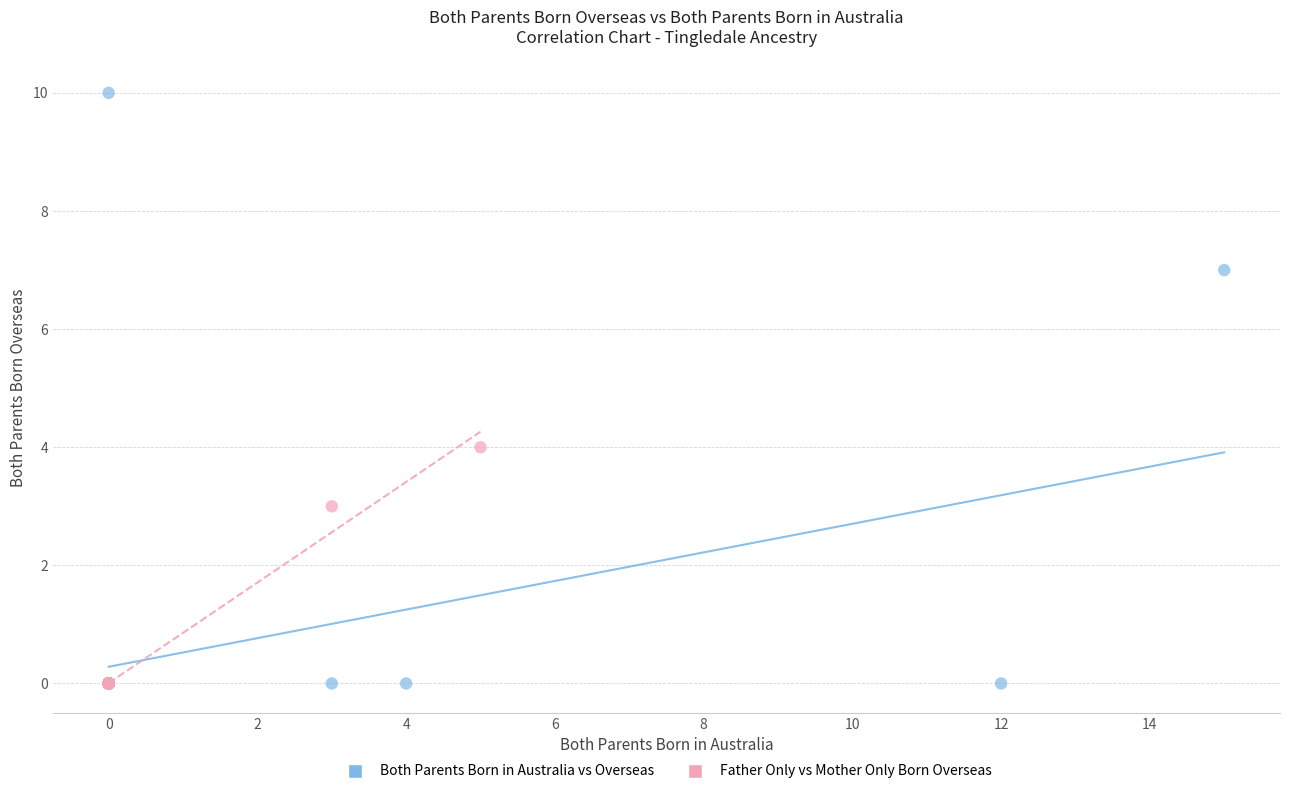

Which series reaches the maximum Y coordinate?

Both Parents Born in Australia vs Overseas